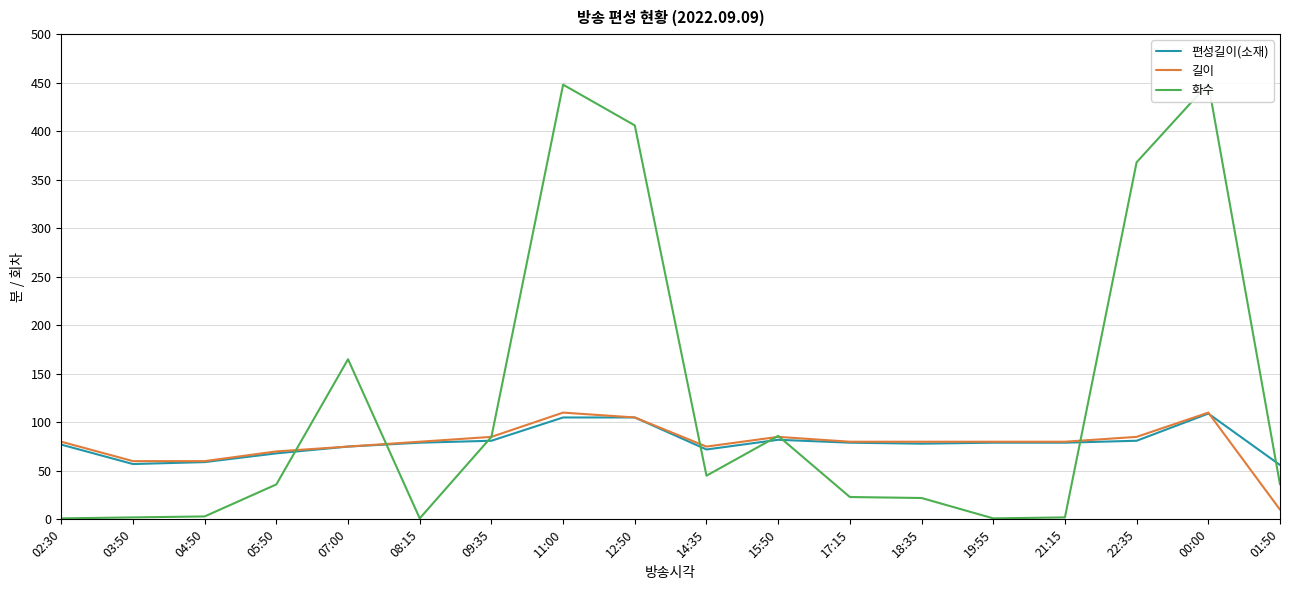

Which series ends up on top after the final intersection of 화수 and 길이?

화수